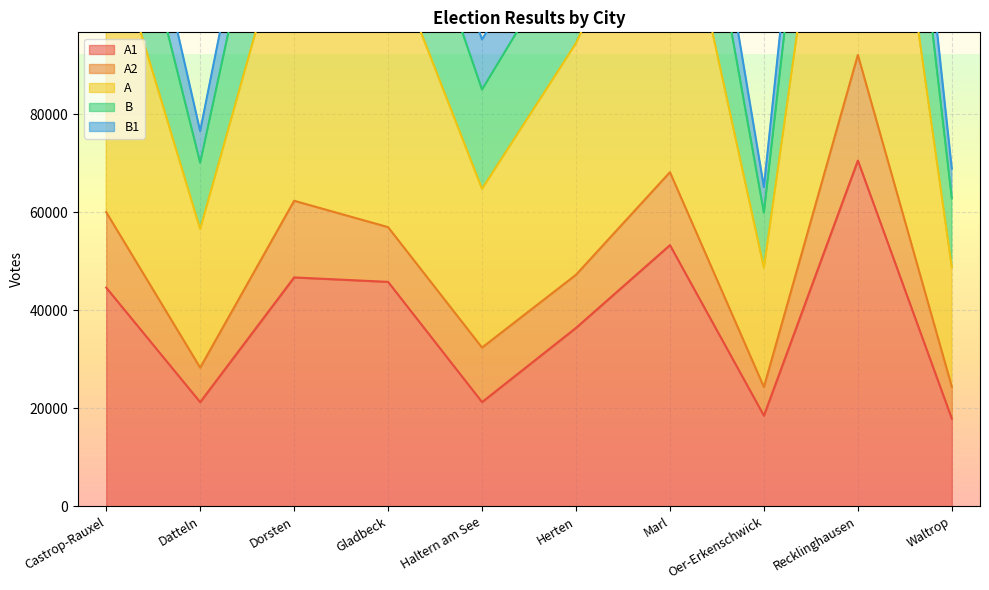

How many interior local peaks does the B series have?

3